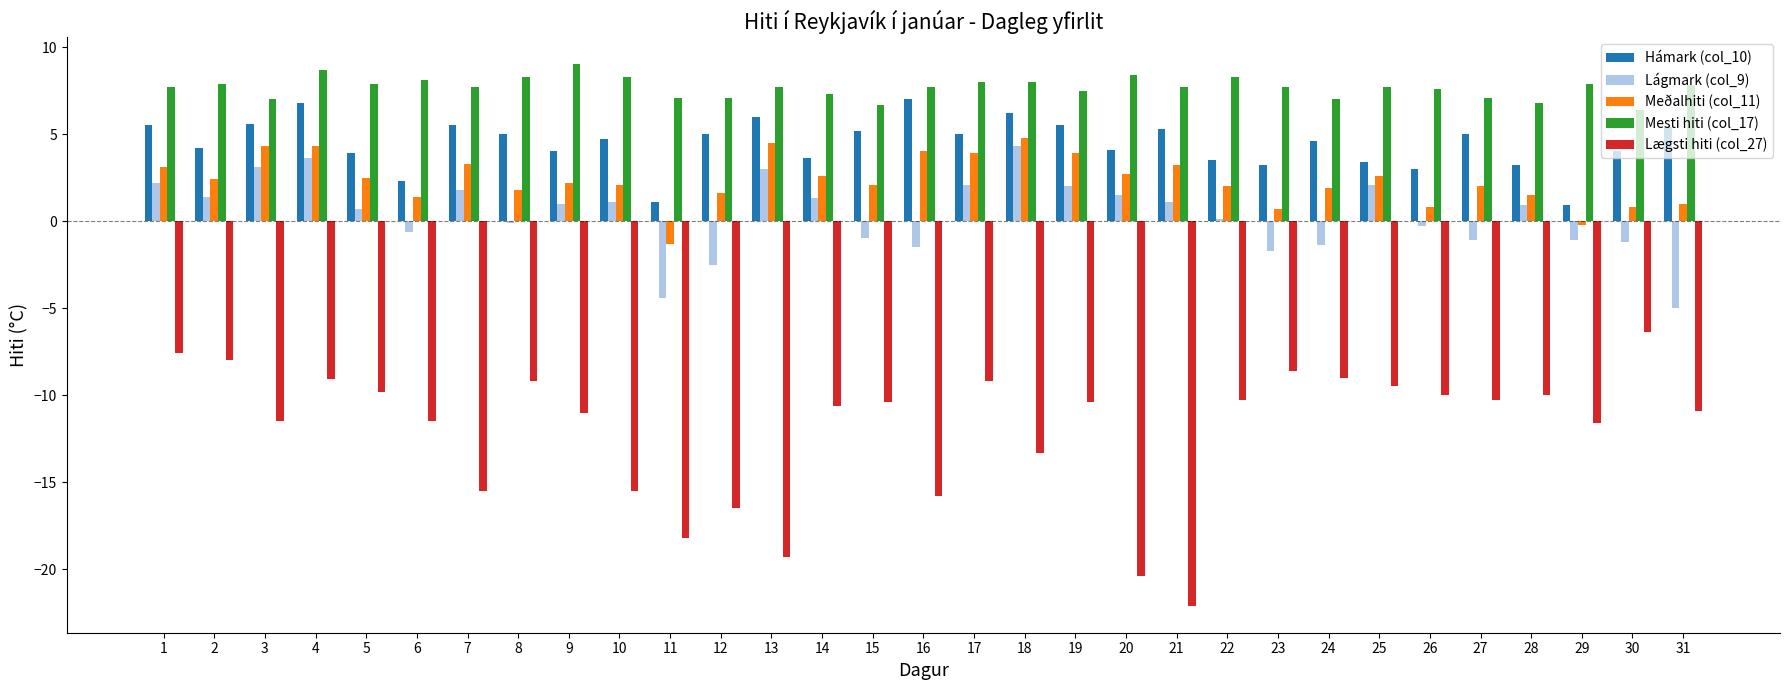

What is the maximum value for Mesti hiti (col_17)?

9.0